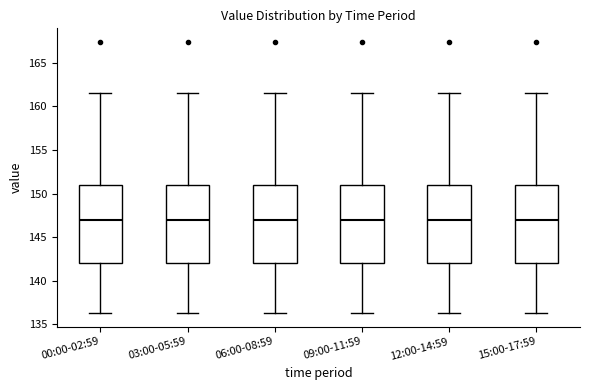

Where does the median line of the box for 15:00-17:59 sit on the y-axis? The values are not printed on the chart, so give them approximately, as read against the axis.

147.0